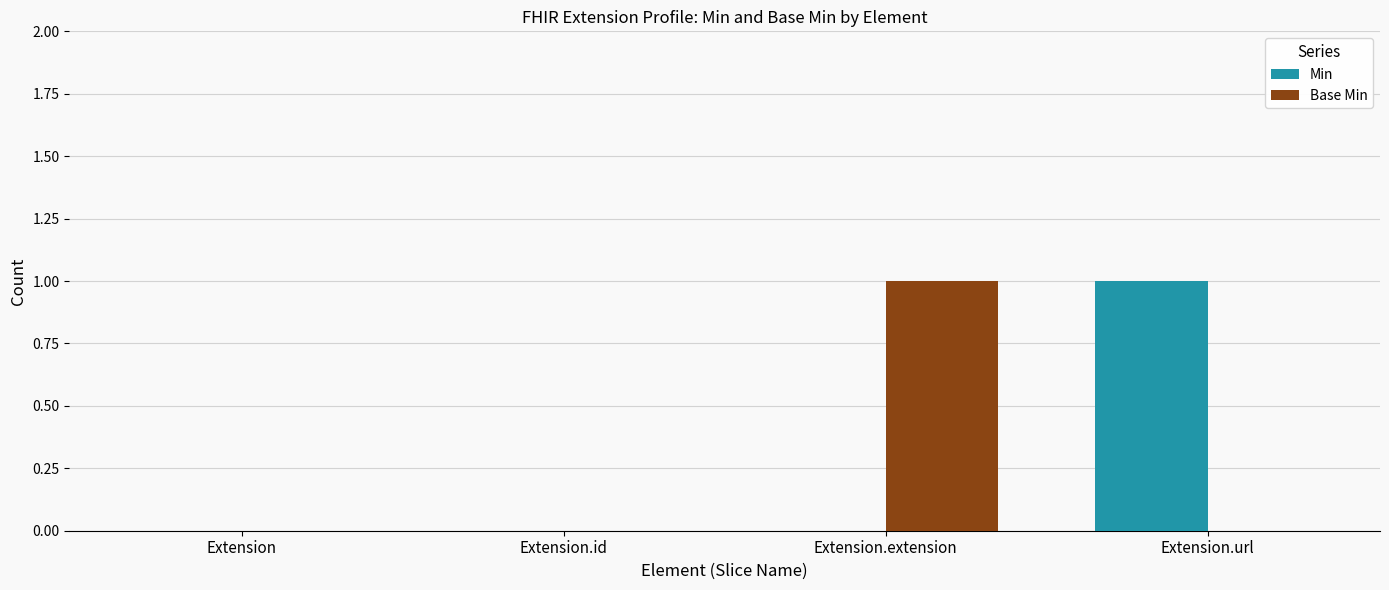

Reading left to right, extract all data points from this chart.

Min: 0	0	0	1
Base Min: 0	0	1	0